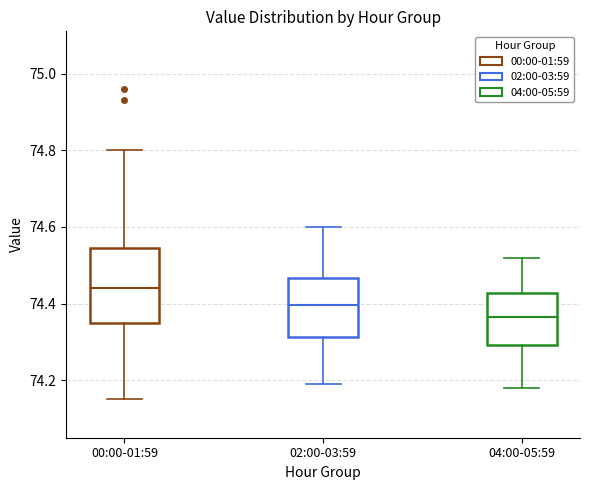

Which box has the highest median line?

00:00-01:59